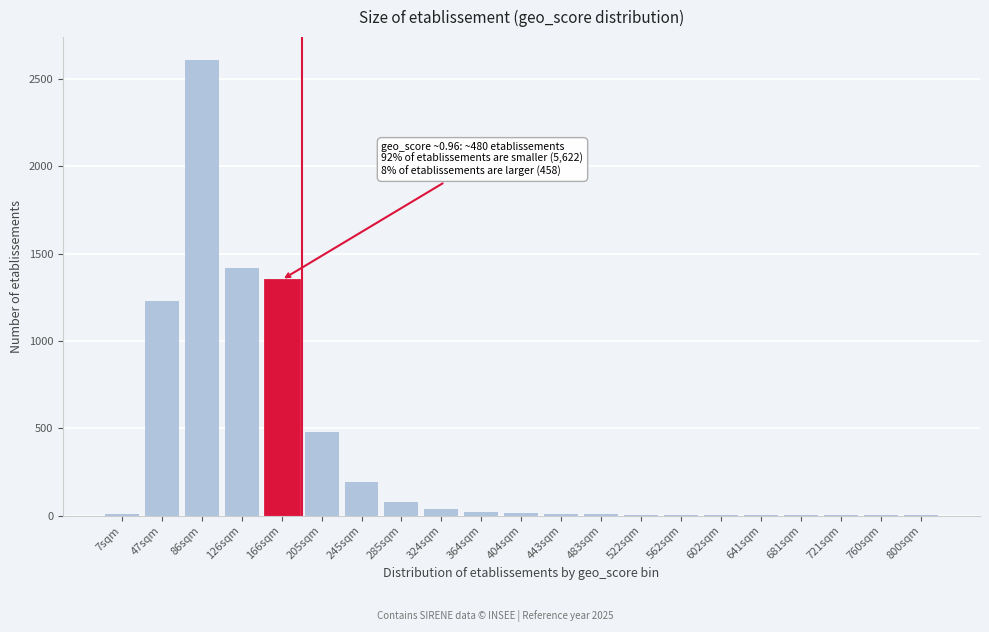

What is the sum of all values?

7491